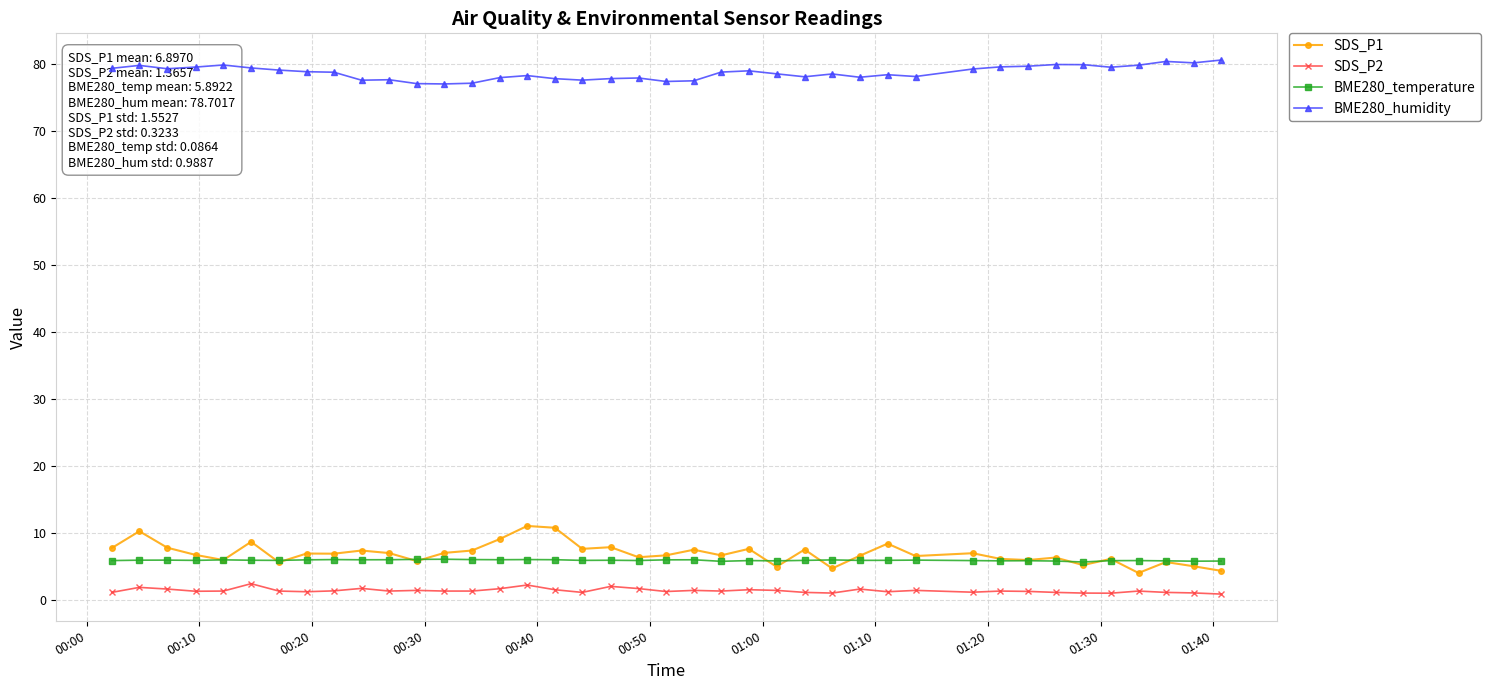

What is the highest value of the SDS_P2 series?

2.4